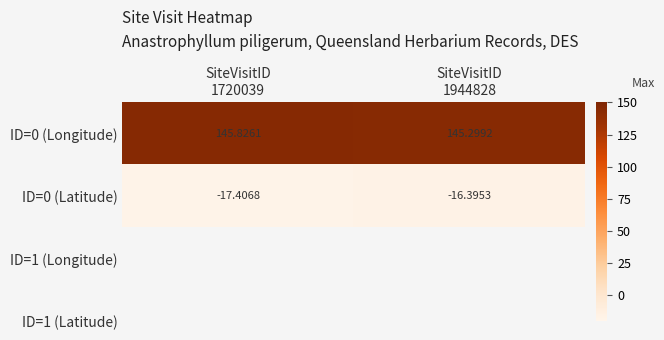

What is the difference between the highest and lowest values at SiteVisitID
1720039?

163.2